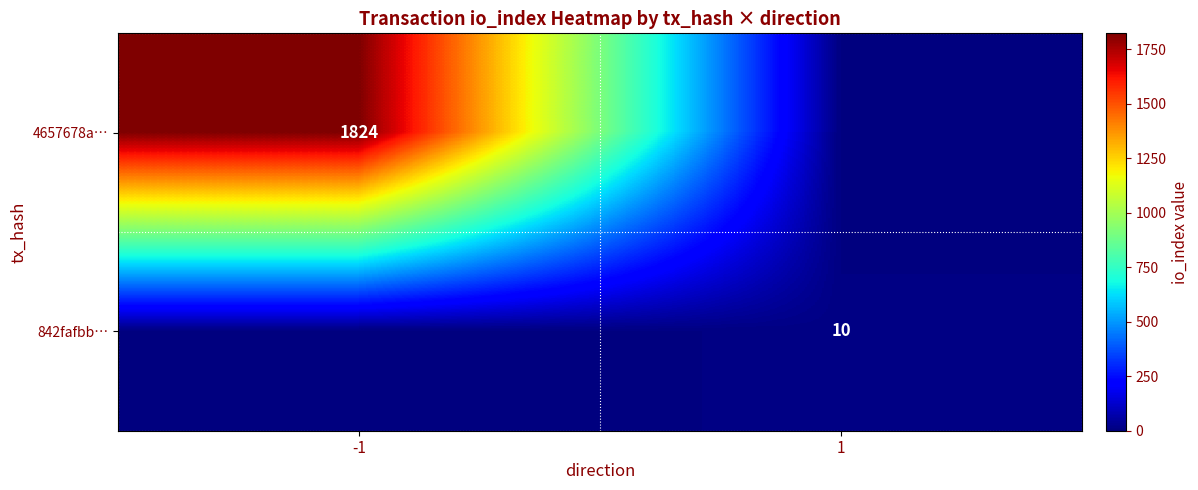

The 4657678a… series shows 1824 at -1. True or false?

True